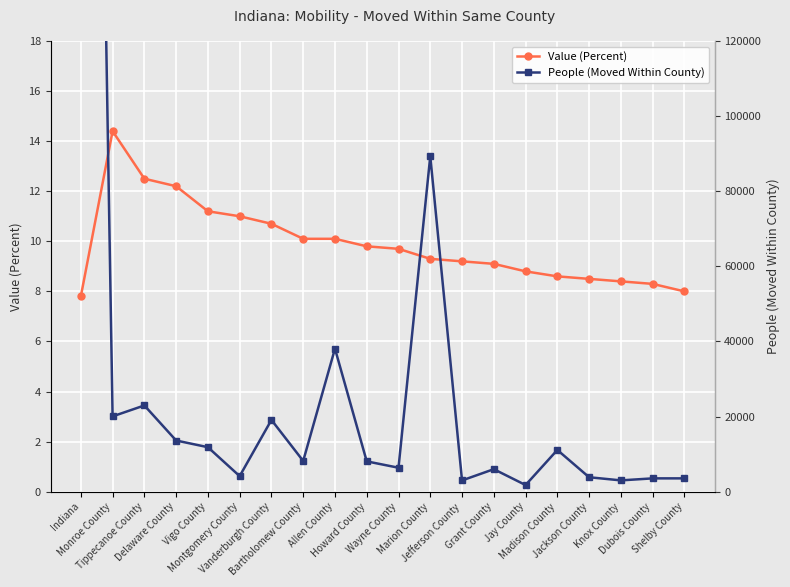

What is the sum of the People (Moved Within County) values at Indiana and Bartholomew County?

525956.0